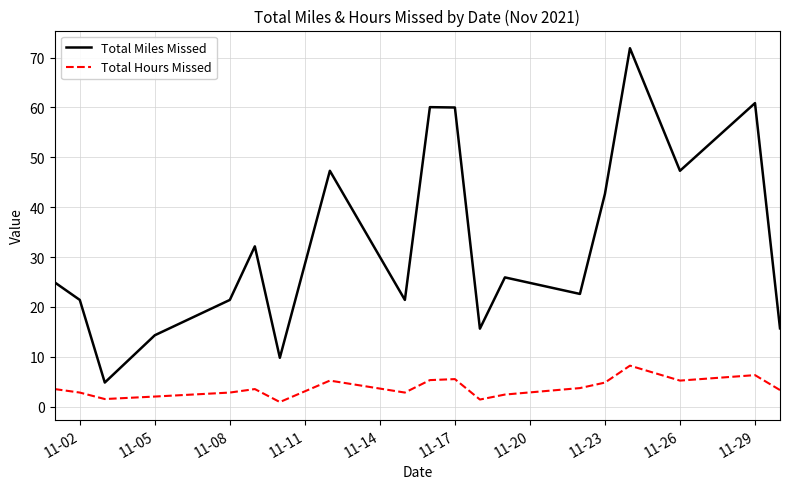

Which series has the largest total across all categories?

Total Miles Missed